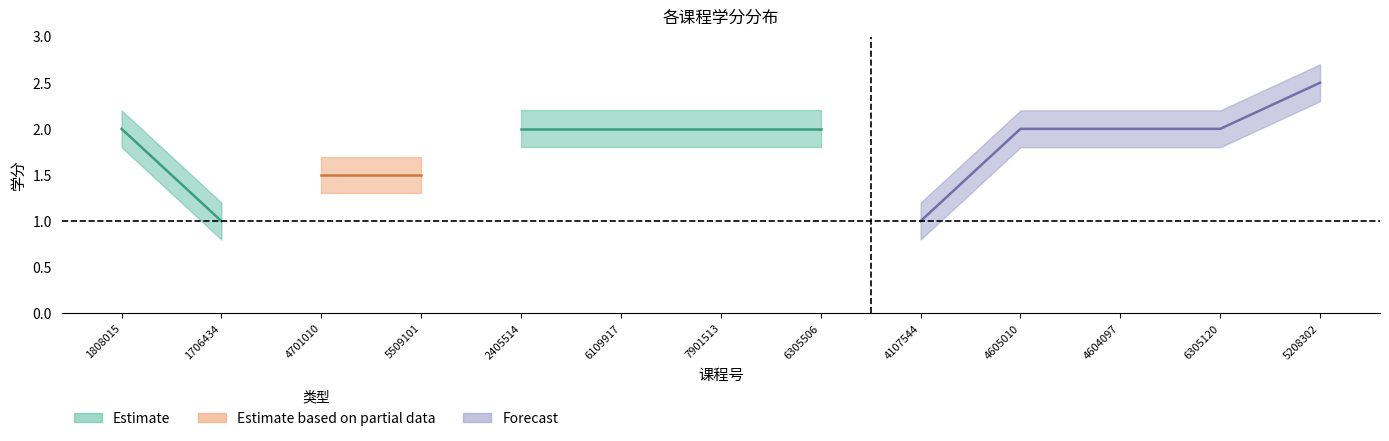

Count the 学分_upper values in the range 1 to 2.

4